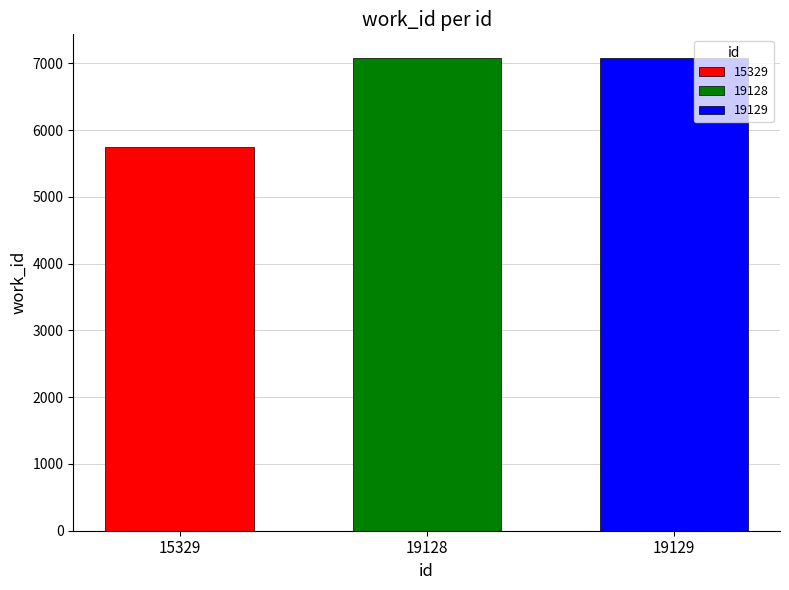

The value of 19128 at 19128 is 7080. True or false?

True